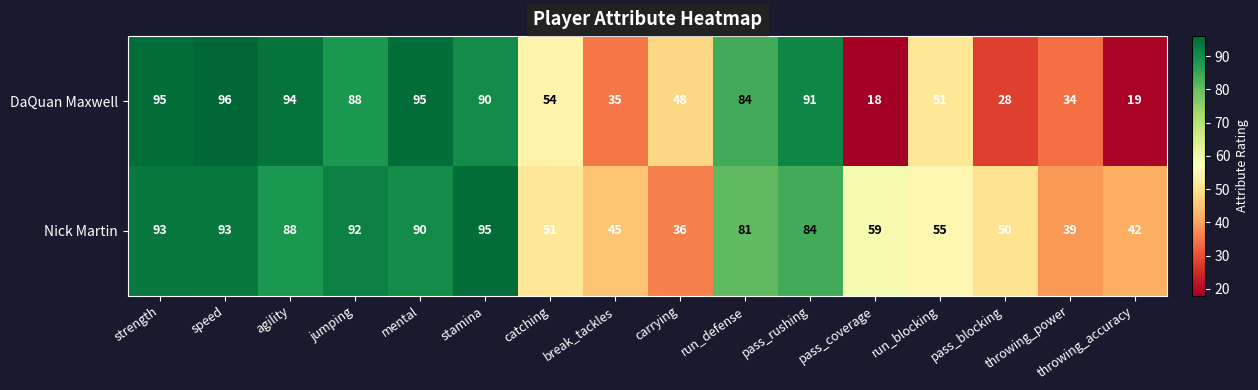

Between mental and pass_coverage, which series saw the biggest shift?

DaQuan Maxwell